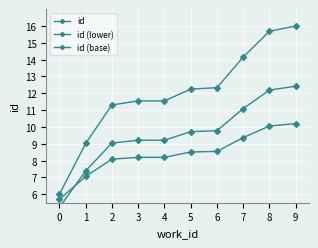

Which series has the largest range (max minus min)?

id